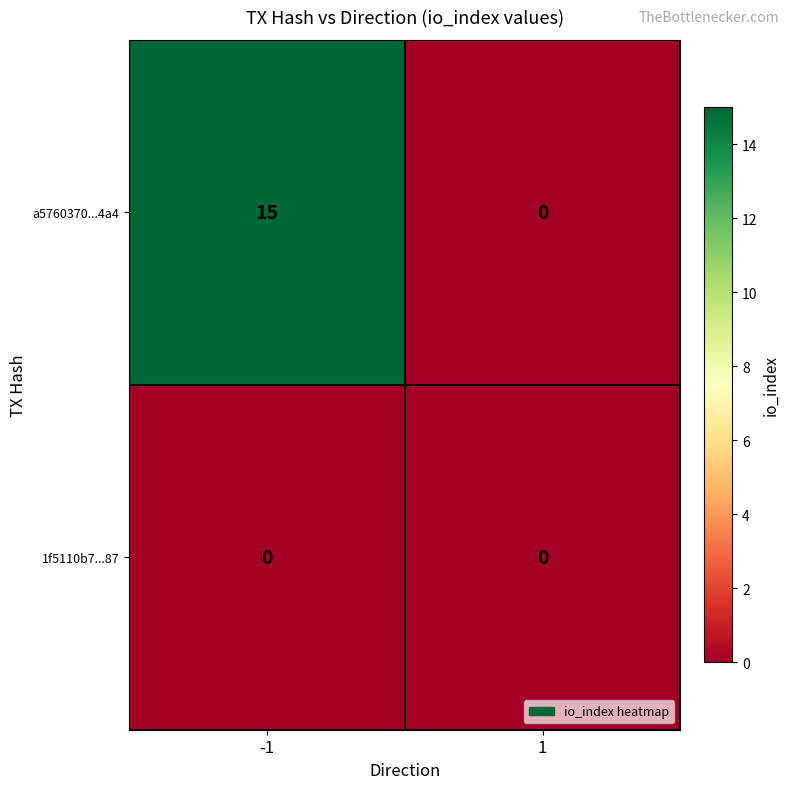

List the series in order of their peak value, highest first.

a5760370...4a4, 1f5110b7...87